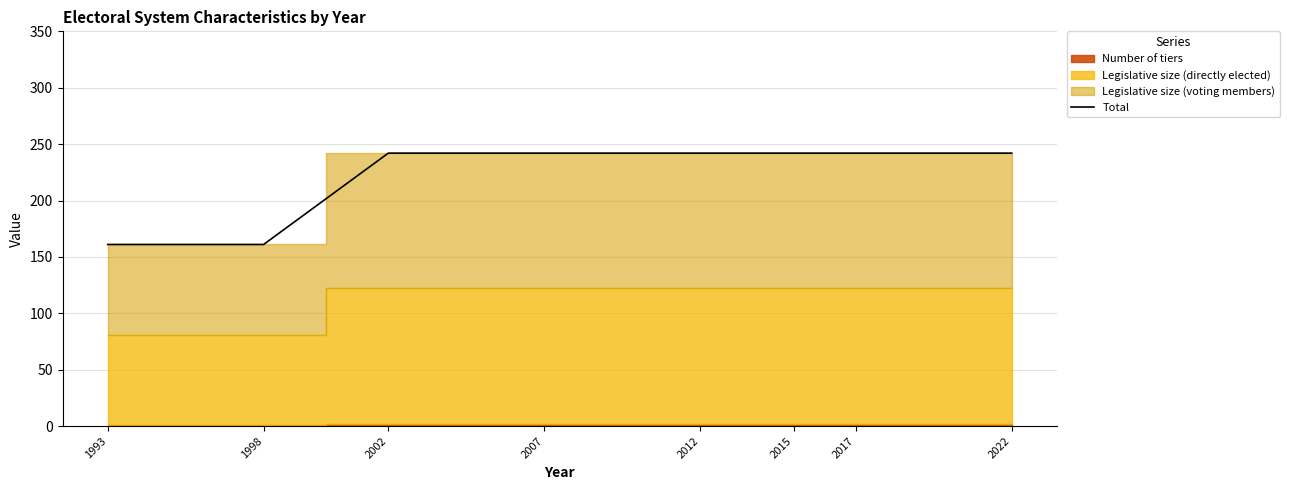

Which category has the lowest value across all series?

1993